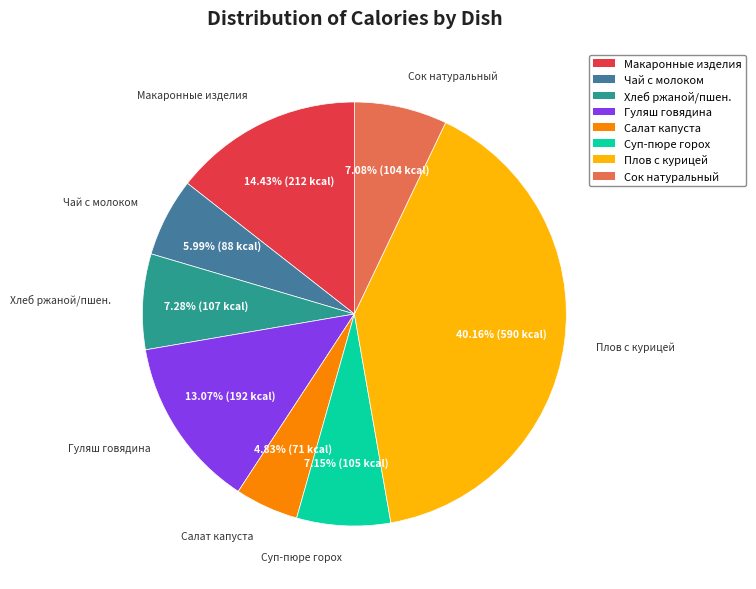

Is there a majority slice in this chart?

No